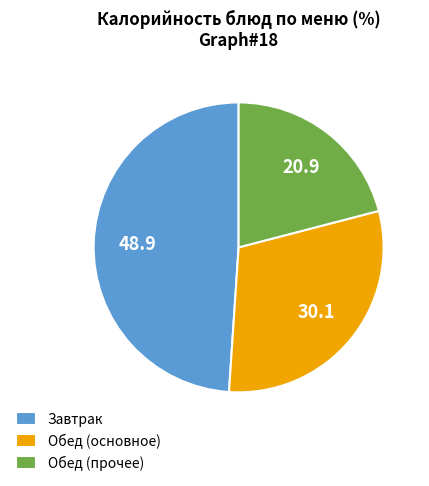

True or false: Обед (прочее) accounts for 8% of the total.

False